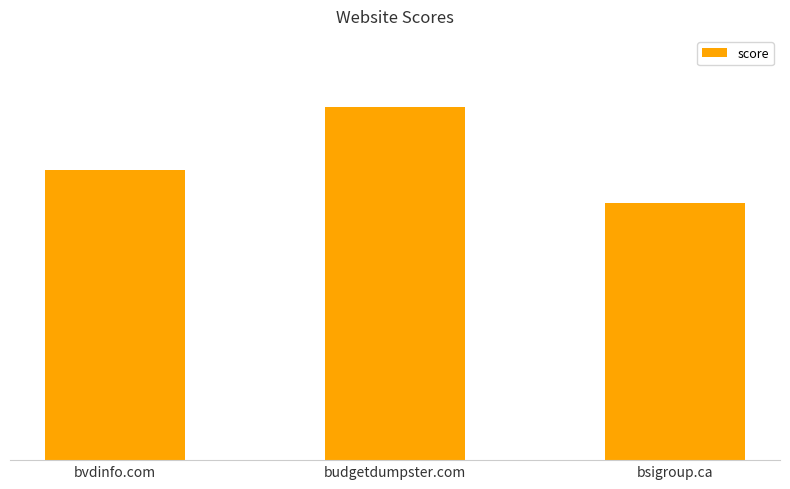

Which label corresponds to the smallest value in the chart?

bsigroup.ca